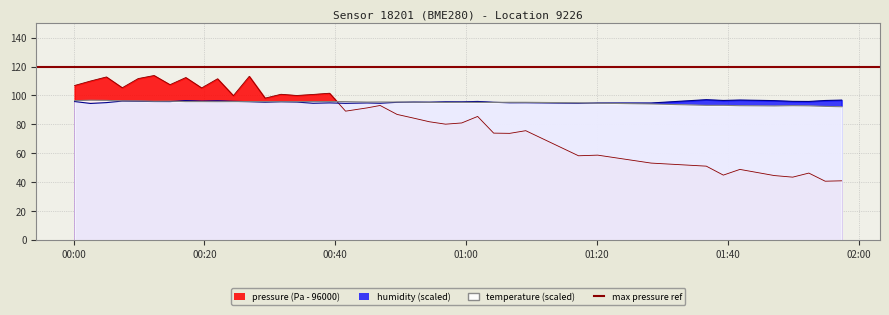

Where is the first local maximum for humidity?

2022-10-19T00:07:26